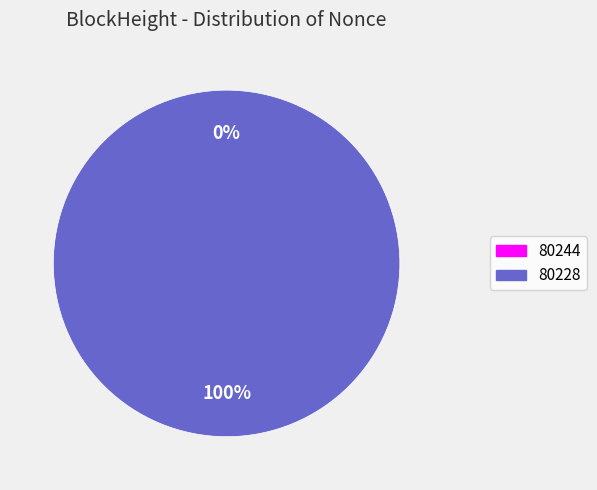

To the nearest percent, what portion does 80228 represent?

100%